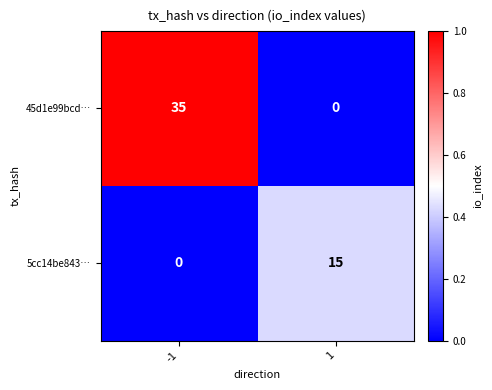

What is the difference between the maximum and minimum values in the 5cc14be843… series?

15